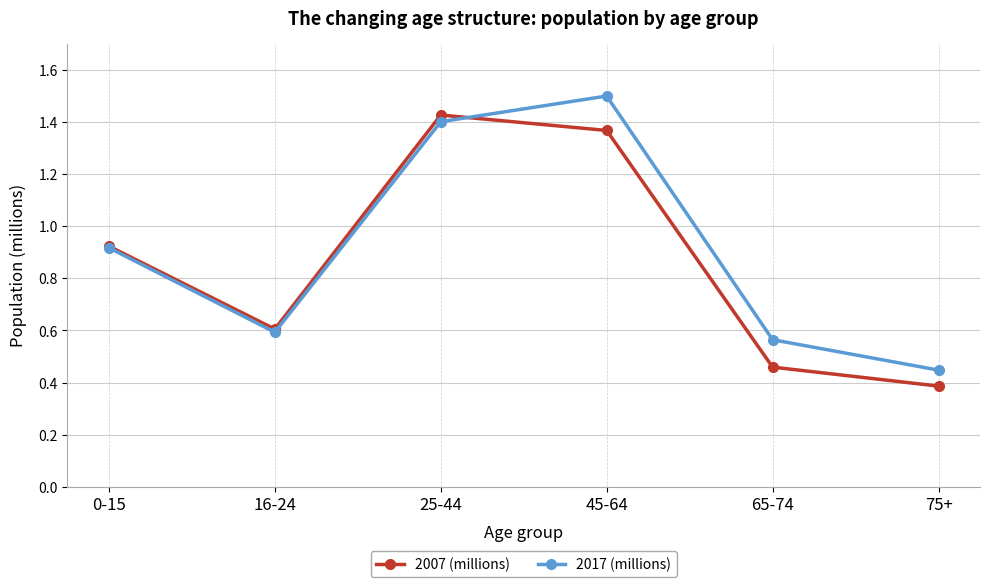

True or false: 2007 (millions) has a value of 0.4 at 75+.

True